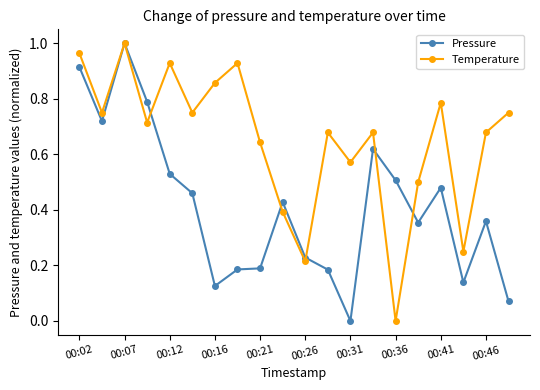

List the series in order of their overall mean, lowest first.

Pressure, Temperature